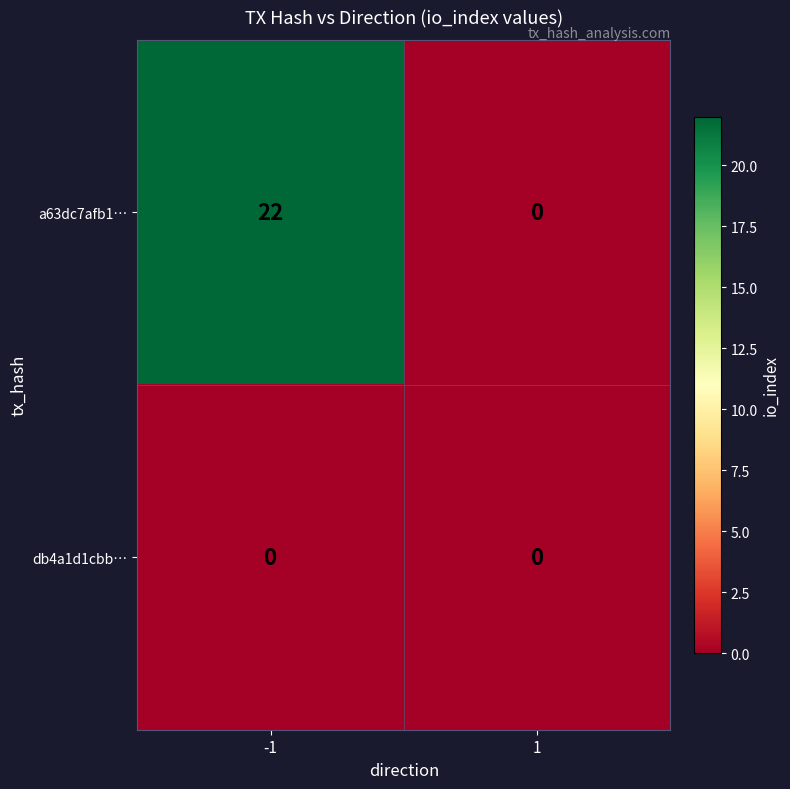

Which series has the largest total across all categories?

a63dc7afb1…